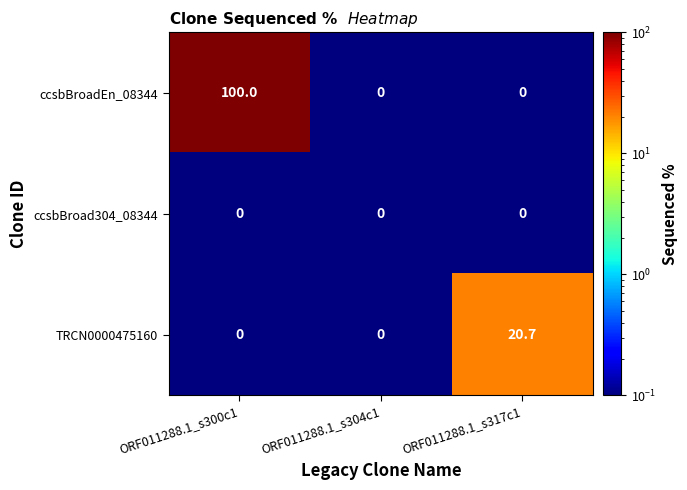

What is the average value of the TRCN0000475160 series?

6.9